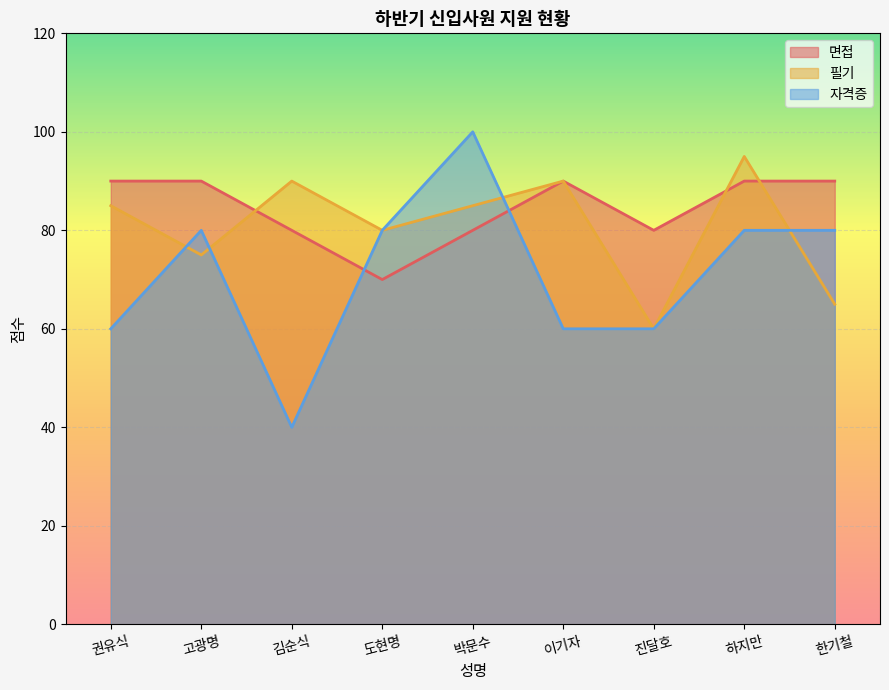

True or false: 자격증 has more than 0 points higher than both neighbors.

True